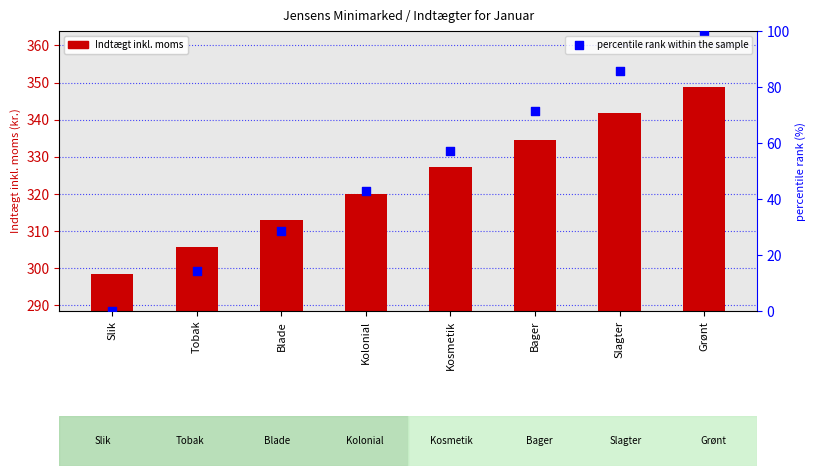

Which series contains the highest Y value?

Indtægt inkl. moms